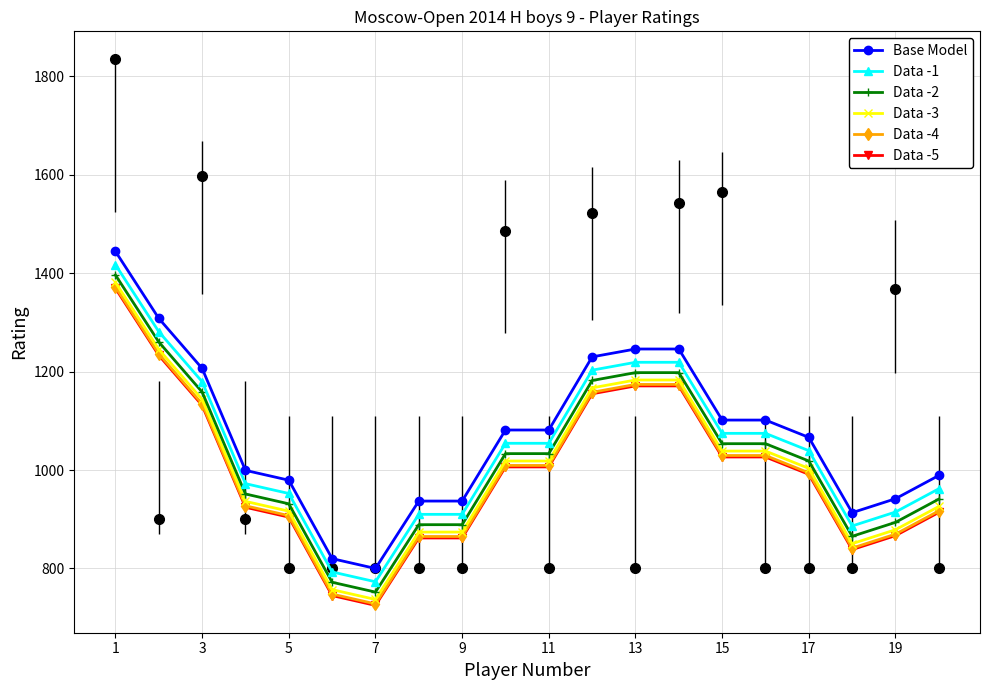

True or false: Data -1 and Base Model cross at least once.

False